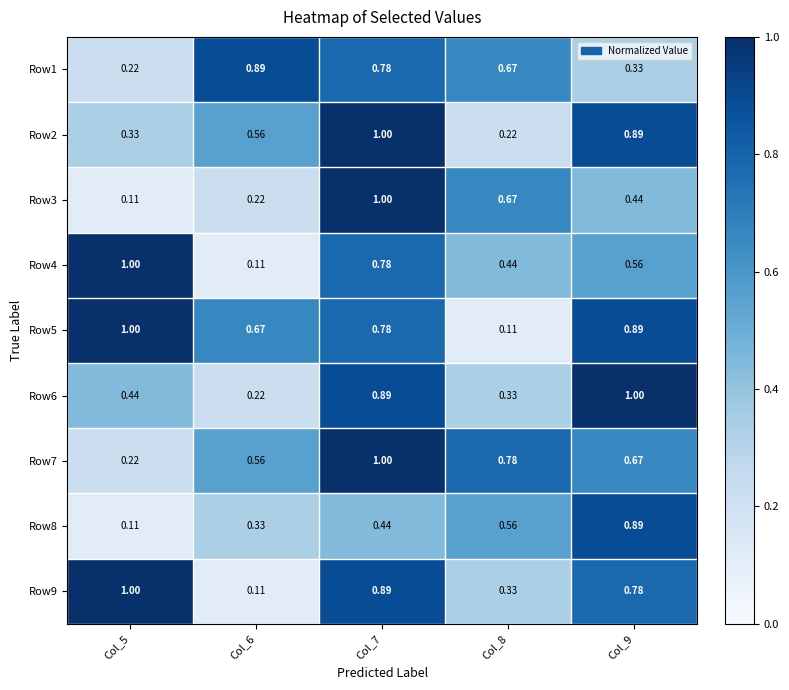

Between Col_6 and Col_9, which series saw the biggest shift?

Row6